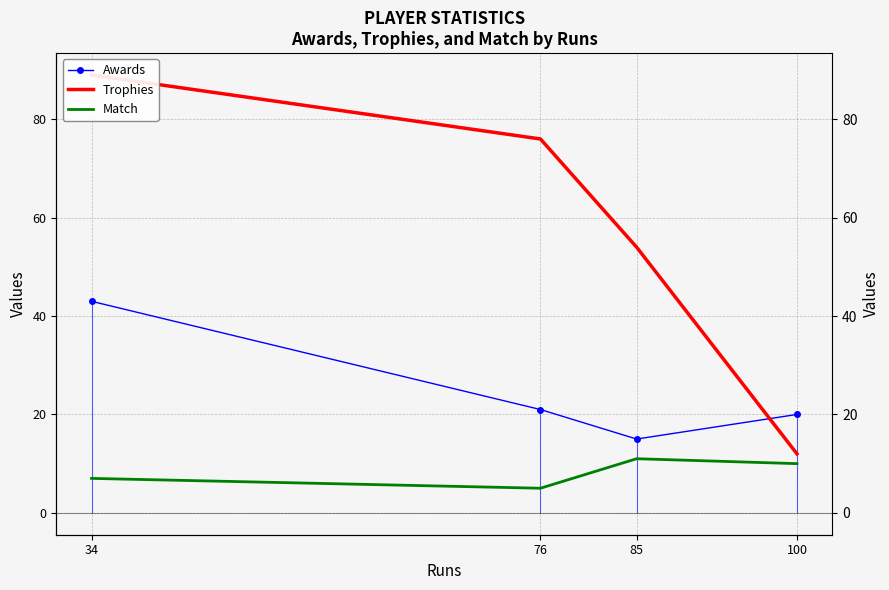

Where does the Trophies series first go above 76?

34